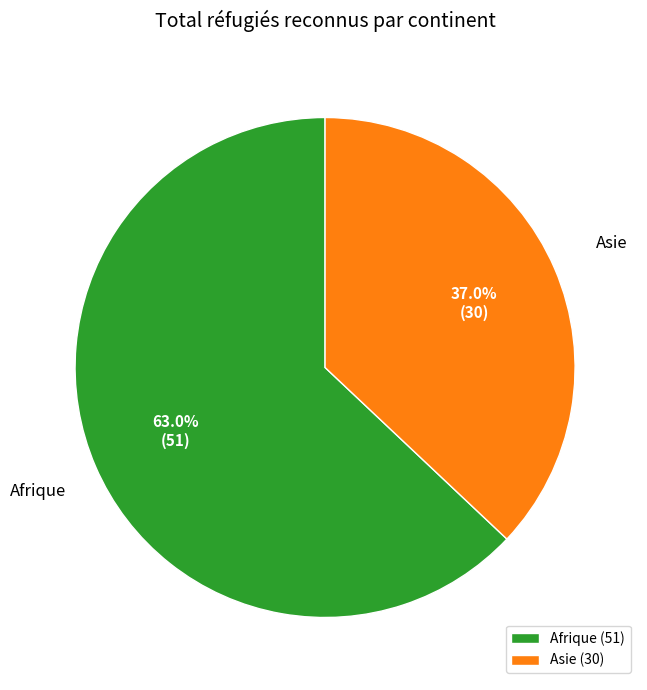

To the nearest percent, what is the average slice percentage?

50%